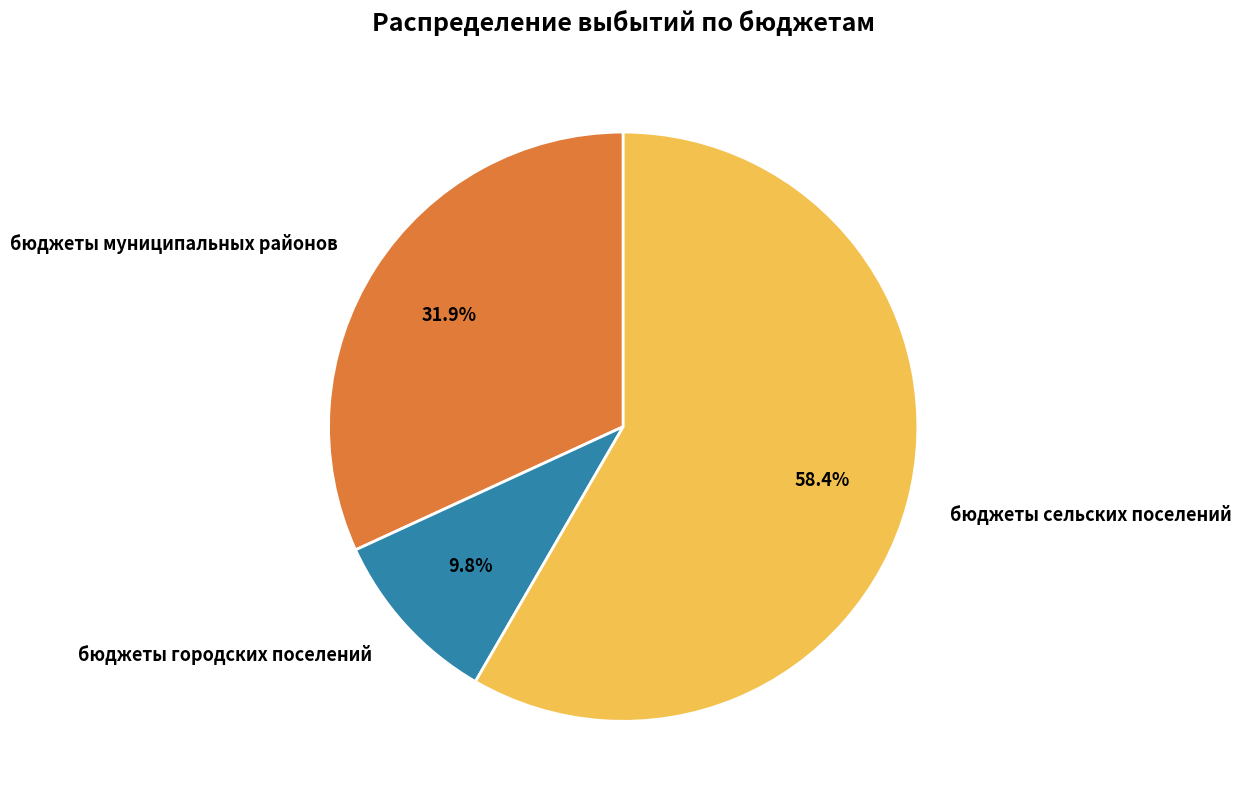

Rank the categories by value from lowest to highest.

бюджеты городских поселений, бюджеты муниципальных районов, бюджеты сельских поселений